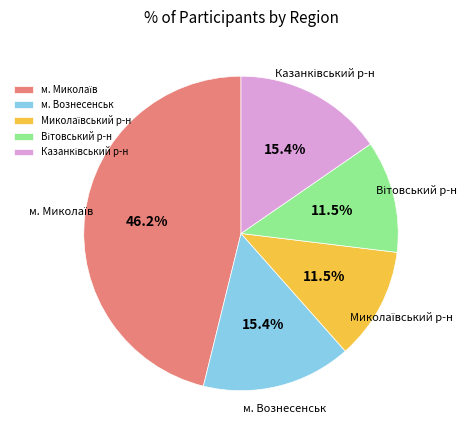

Does м. Вознесенськ account for over 50% of the chart?

No